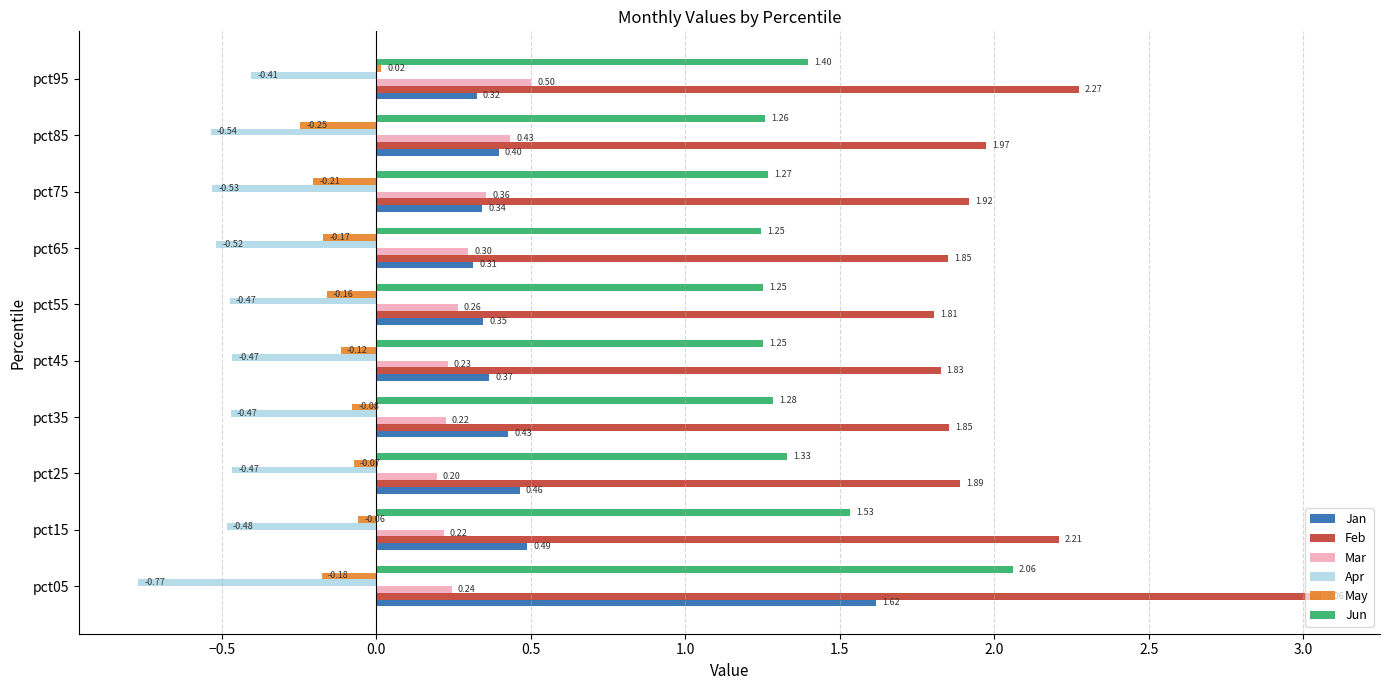

Is the value of Mar at pct15 greater than the value of Apr at pct05?

Yes